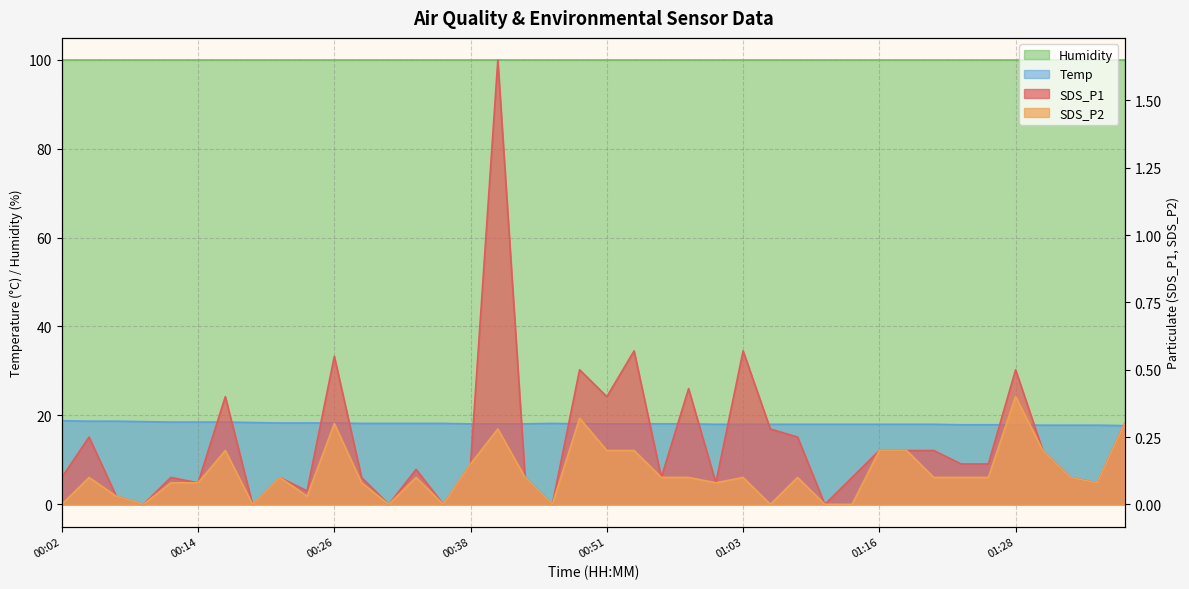

What is the average value of the SDS_P1 series?

0.2